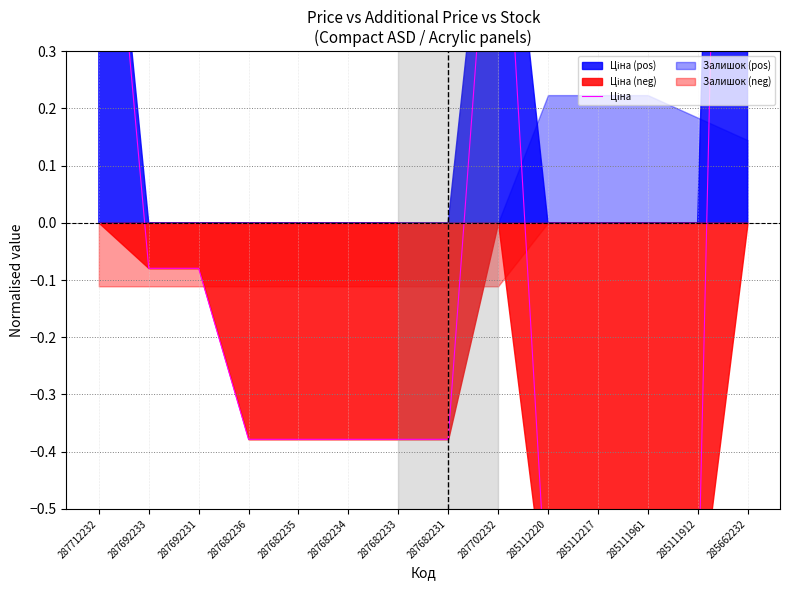

What is the greatest value displayed?

3.1